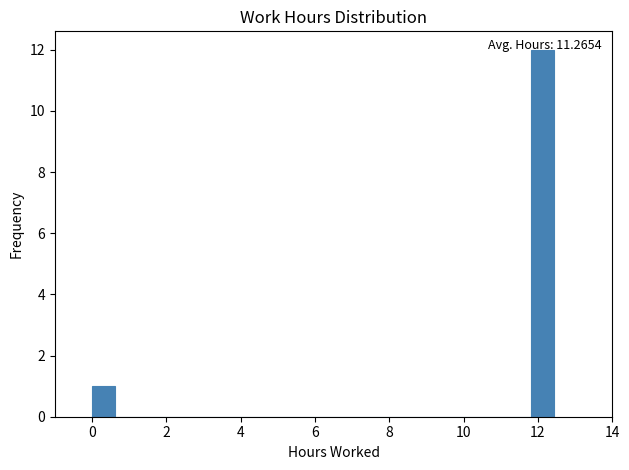

Read against the x-axis, roughly where is the centre of the tallest bar?

12.2